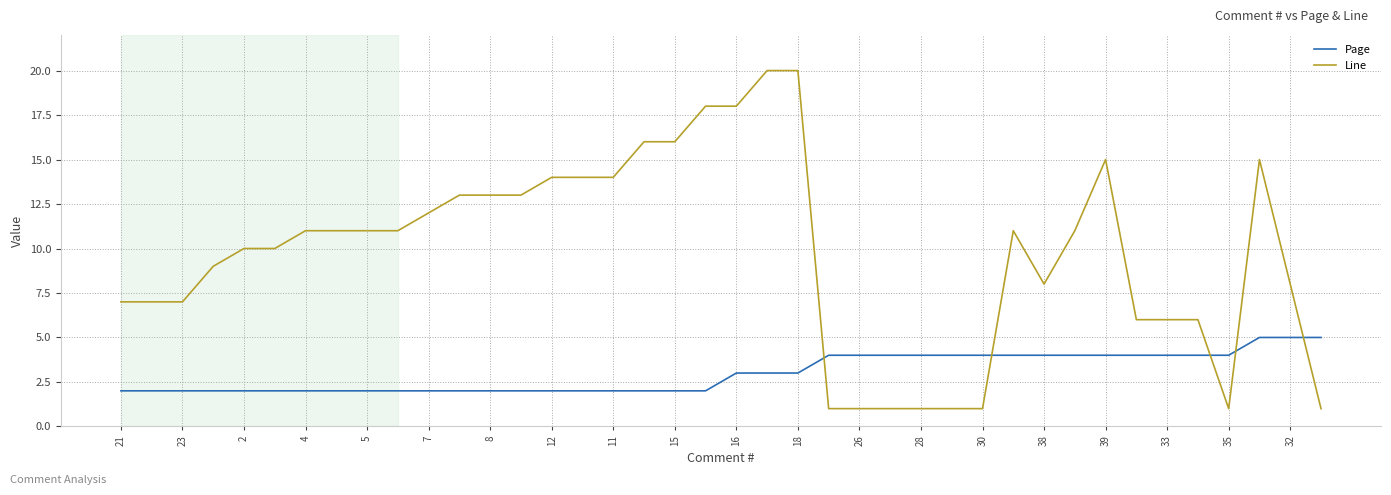

Which series has the largest total across all categories?

Line